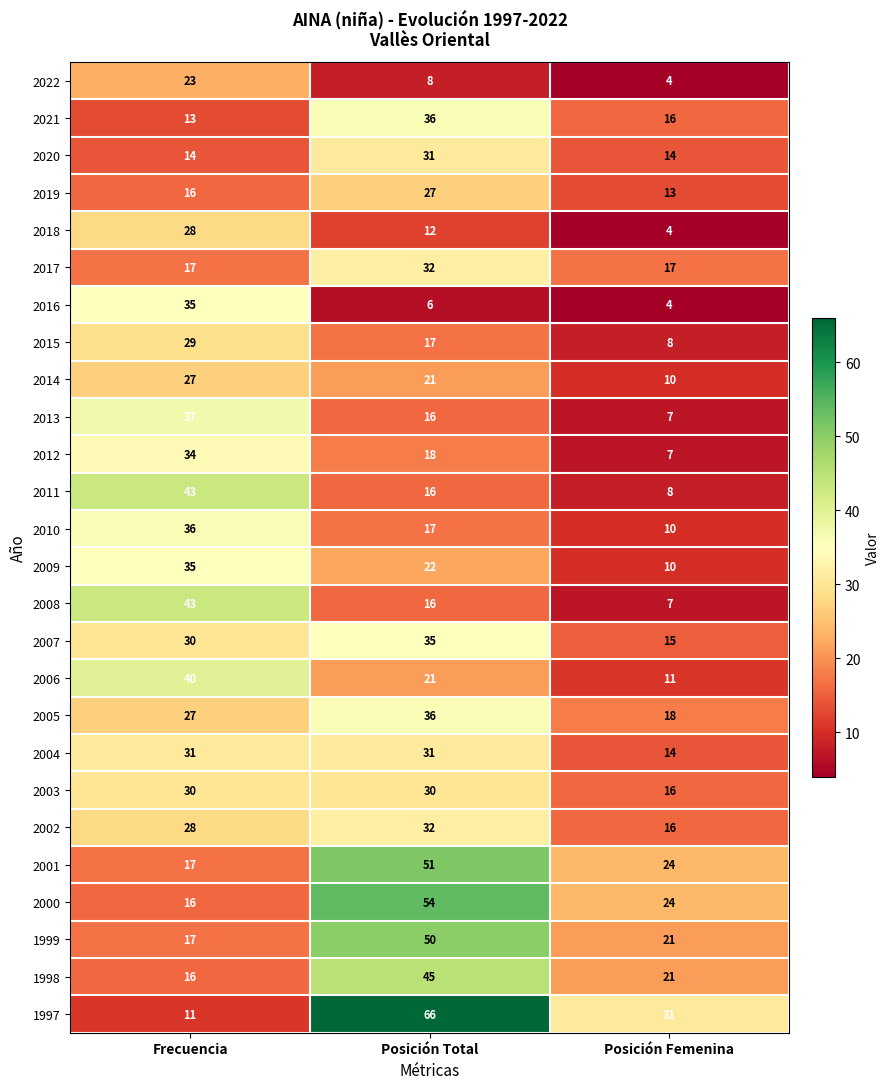

What value does the 2003 series have at Frecuencia?

30